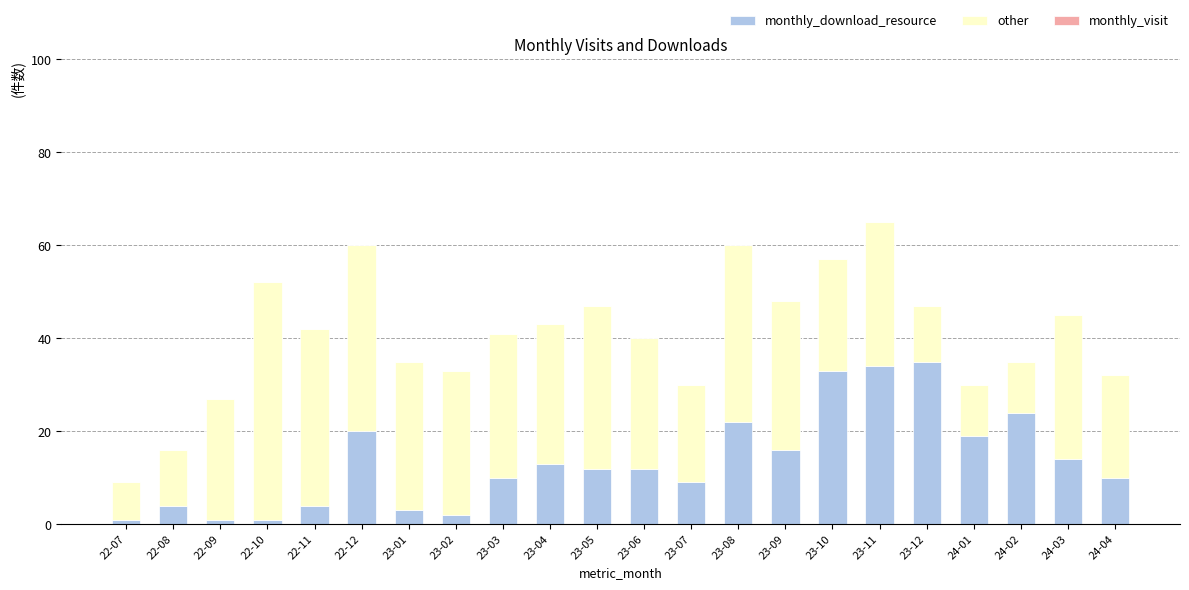

Is it true that monthly_download_resource equals 14 at 24-03?

True